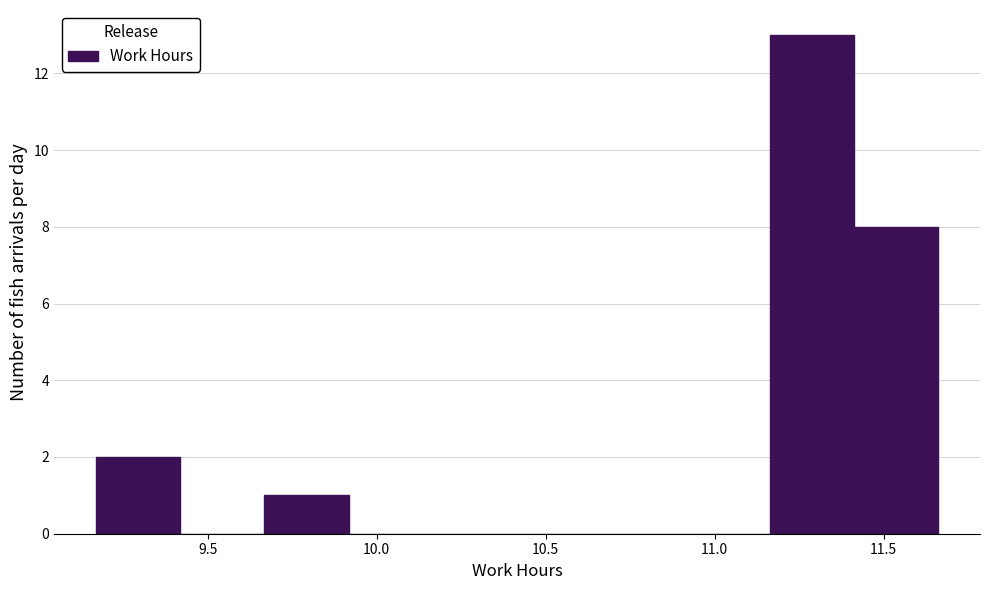

Reading left to right, list every bar in this chart as the range it spans on the x-axis followed by its height. Neither the bar edges nor the heights are printed on the chart, so give them approximately, as read against the axes.

9.15 to 9.40: 2
9.40 to 9.65: 0
9.65 to 9.90: 1
9.90 to 10.15: 0
10.15 to 10.40: 0
10.40 to 10.65: 0
10.65 to 10.90: 0
10.90 to 11.15: 0
11.15 to 11.40: 13
11.40 to 11.65: 8